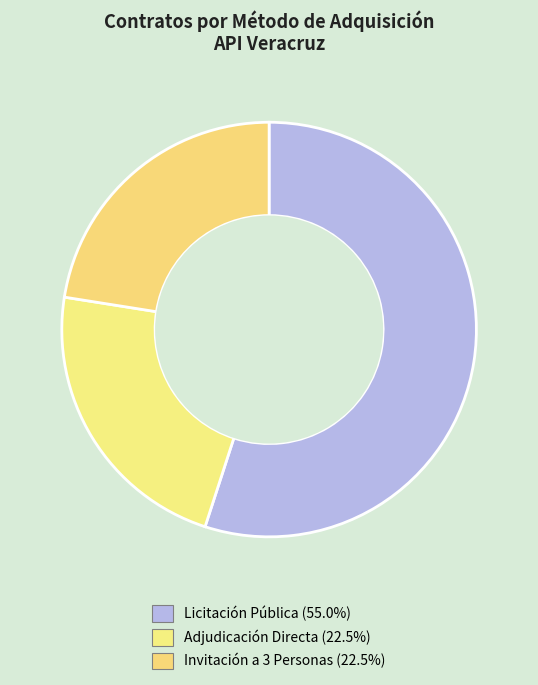

How many slices are in this pie chart?

3